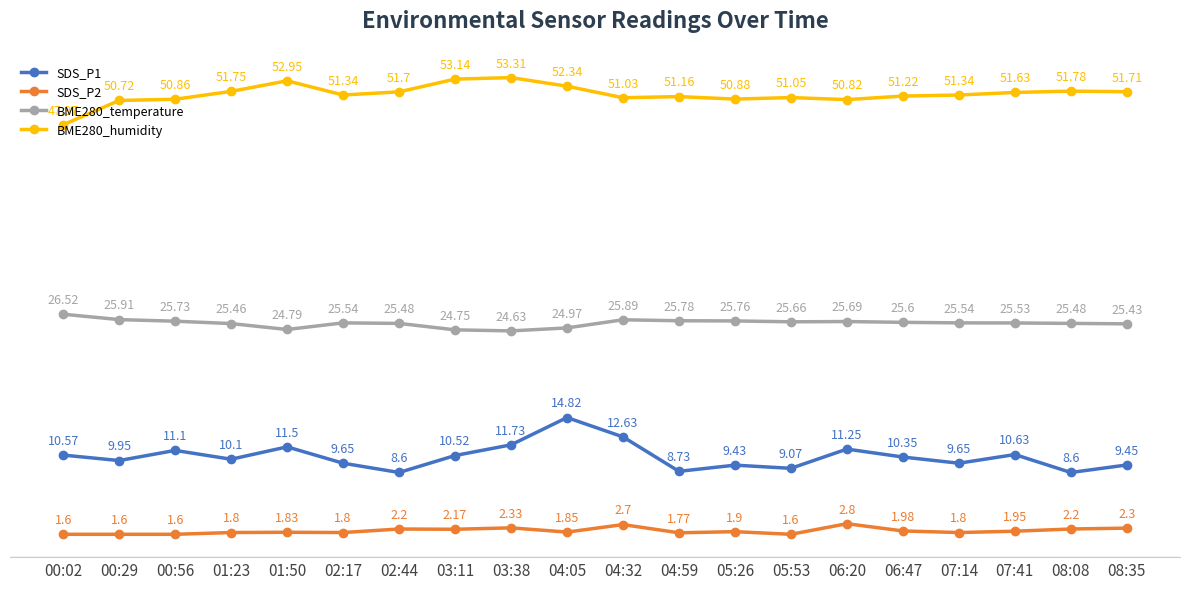

True or false: BME280_temperature and SDS_P2 cross at least once.

False